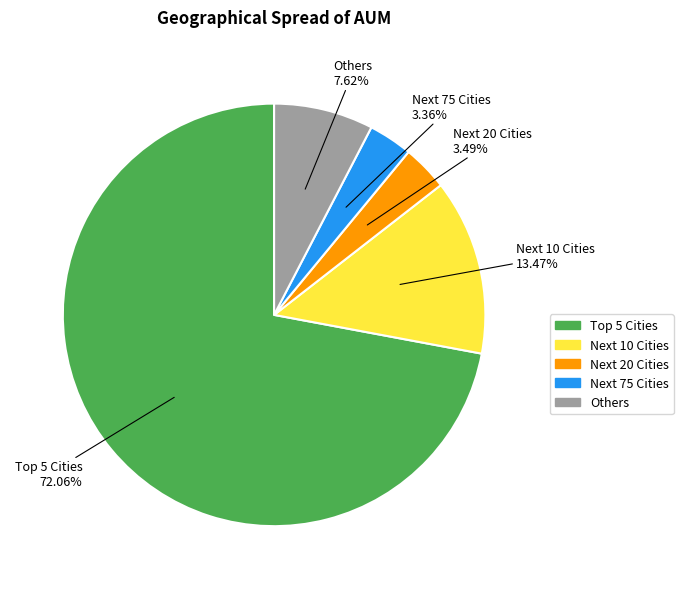

To the nearest percent, what is the difference between the Next 10 Cities and Next 75 Cities slice percentages?

10%